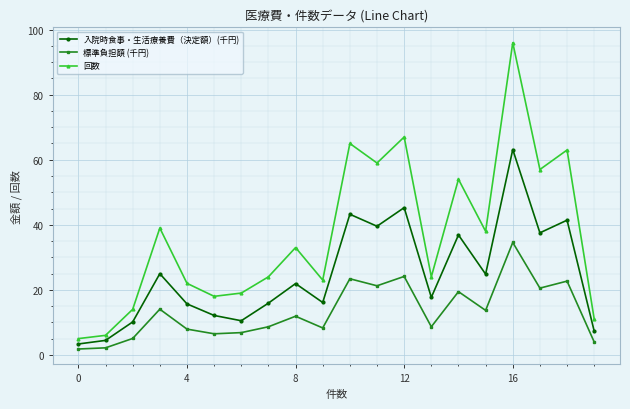

True or false: 入院時食事・生活療養費（決定額）(千円) has more than 0 interior local peaks.

True